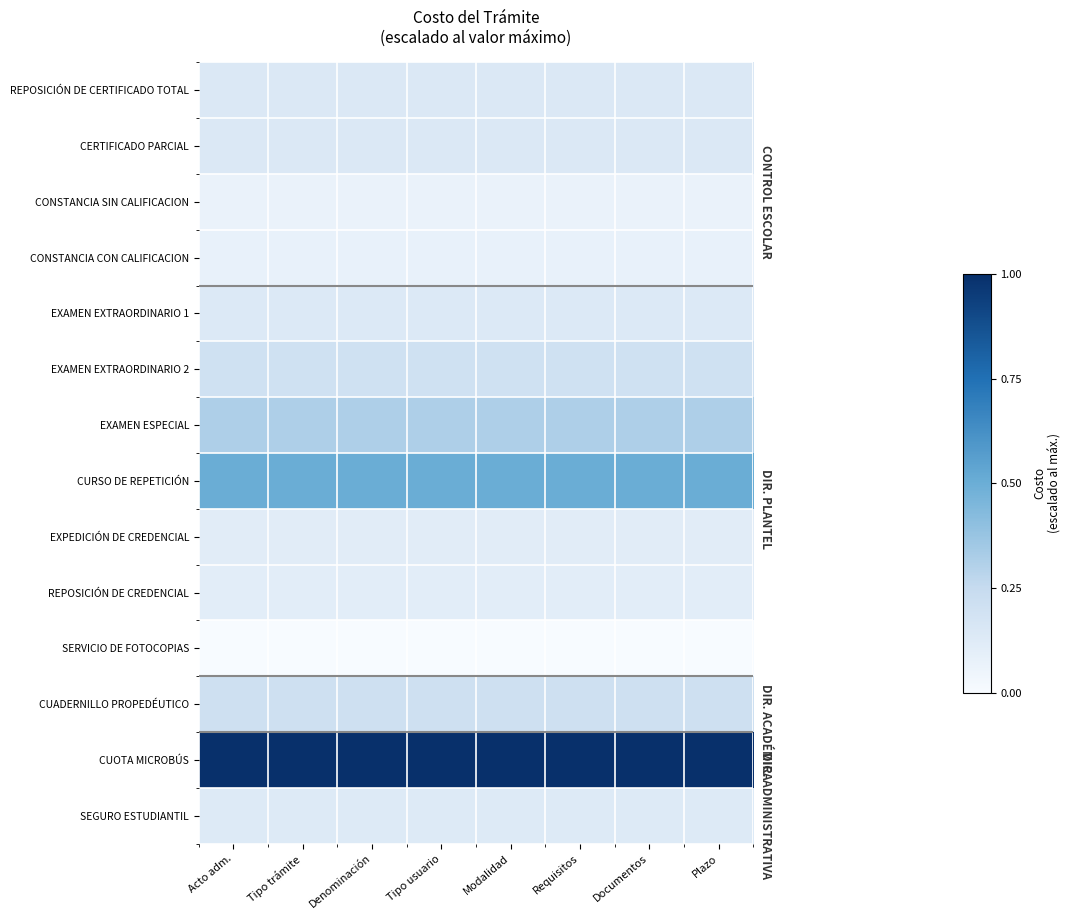

Reading left to right, extract all data points from this chart.

REPOSICIÓN DE CERTIFICADO TOTAL: Acto adm.=0.1	Tipo trámite=0.1	Denominación=0.1	Tipo usuario=0.1	Modalidad=0.1	Requisitos=0.1	Documentos=0.1	Plazo=0.1
CERTIFICADO PARCIAL: Acto adm.=0.1	Tipo trámite=0.1	Denominación=0.1	Tipo usuario=0.1	Modalidad=0.1	Requisitos=0.1	Documentos=0.1	Plazo=0.1
CONSTANCIA SIN CALIFICACION: Acto adm.=0.1	Tipo trámite=0.1	Denominación=0.1	Tipo usuario=0.1	Modalidad=0.1	Requisitos=0.1	Documentos=0.1	Plazo=0.1
CONSTANCIA CON CALIFICACION: Acto adm.=0.1	Tipo trámite=0.1	Denominación=0.1	Tipo usuario=0.1	Modalidad=0.1	Requisitos=0.1	Documentos=0.1	Plazo=0.1
EXAMEN EXTRAORDINARIO 1: Acto adm.=0.1	Tipo trámite=0.1	Denominación=0.1	Tipo usuario=0.1	Modalidad=0.1	Requisitos=0.1	Documentos=0.1	Plazo=0.1
EXAMEN EXTRAORDINARIO 2: Acto adm.=0.2	Tipo trámite=0.2	Denominación=0.2	Tipo usuario=0.2	Modalidad=0.2	Requisitos=0.2	Documentos=0.2	Plazo=0.2
EXAMEN ESPECIAL: Acto adm.=0.3	Tipo trámite=0.3	Denominación=0.3	Tipo usuario=0.3	Modalidad=0.3	Requisitos=0.3	Documentos=0.3	Plazo=0.3
CURSO DE REPETICIÓN: Acto adm.=0.5	Tipo trámite=0.5	Denominación=0.5	Tipo usuario=0.5	Modalidad=0.5	Requisitos=0.5	Documentos=0.5	Plazo=0.5
EXPEDICIÓN DE CREDENCIAL: Acto adm.=0.1	Tipo trámite=0.1	Denominación=0.1	Tipo usuario=0.1	Modalidad=0.1	Requisitos=0.1	Documentos=0.1	Plazo=0.1
REPOSICIÓN DE CREDENCIAL: Acto adm.=0.1	Tipo trámite=0.1	Denominación=0.1	Tipo usuario=0.1	Modalidad=0.1	Requisitos=0.1	Documentos=0.1	Plazo=0.1
SERVICIO DE FOTOCOPIAS: Acto adm.=0.0	Tipo trámite=0.0	Denominación=0.0	Tipo usuario=0.0	Modalidad=0.0	Requisitos=0.0	Documentos=0.0	Plazo=0.0
CUADERNILLO PROPEDÉUTICO: Acto adm.=0.2	Tipo trámite=0.2	Denominación=0.2	Tipo usuario=0.2	Modalidad=0.2	Requisitos=0.2	Documentos=0.2	Plazo=0.2
CUOTA MICROBÚS: Acto adm.=1.0	Tipo trámite=1.0	Denominación=1.0	Tipo usuario=1.0	Modalidad=1.0	Requisitos=1.0	Documentos=1.0	Plazo=1.0
SEGURO ESTUDIANTIL: Acto adm.=0.1	Tipo trámite=0.1	Denominación=0.1	Tipo usuario=0.1	Modalidad=0.1	Requisitos=0.1	Documentos=0.1	Plazo=0.1